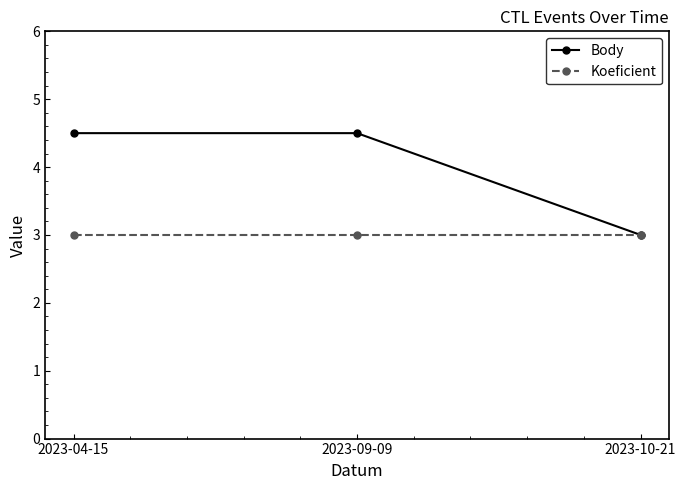

The value of Koeficient at 2023-04-15 is 1.8. True or false?

False